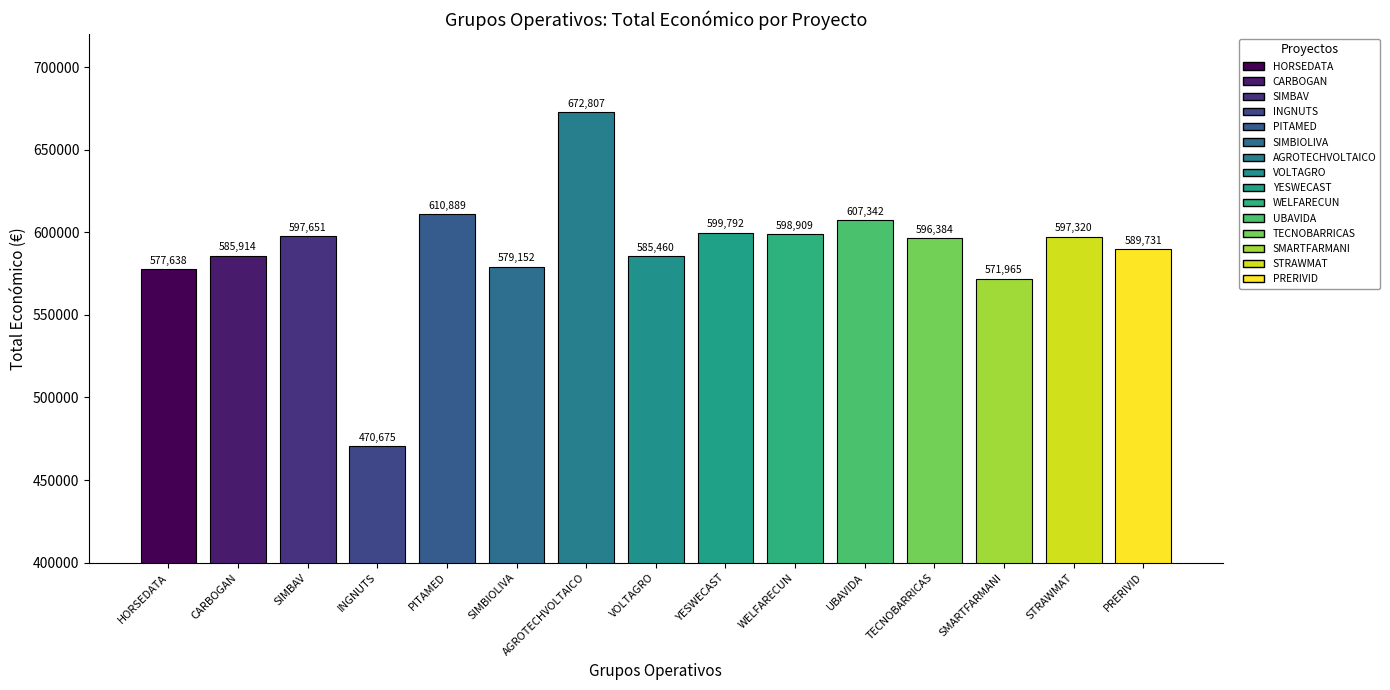

How many values are below 596384?

7